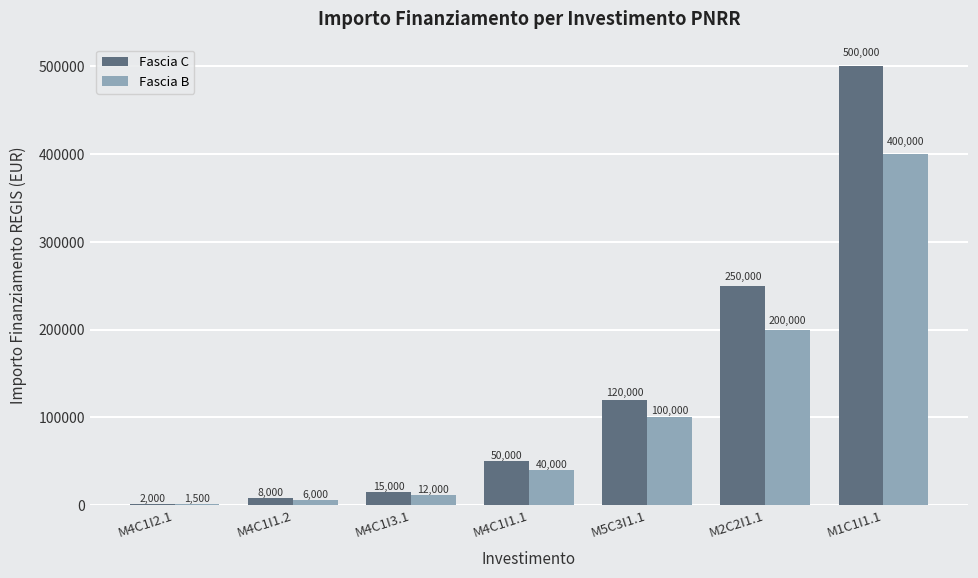

How many data points does each series have?

7